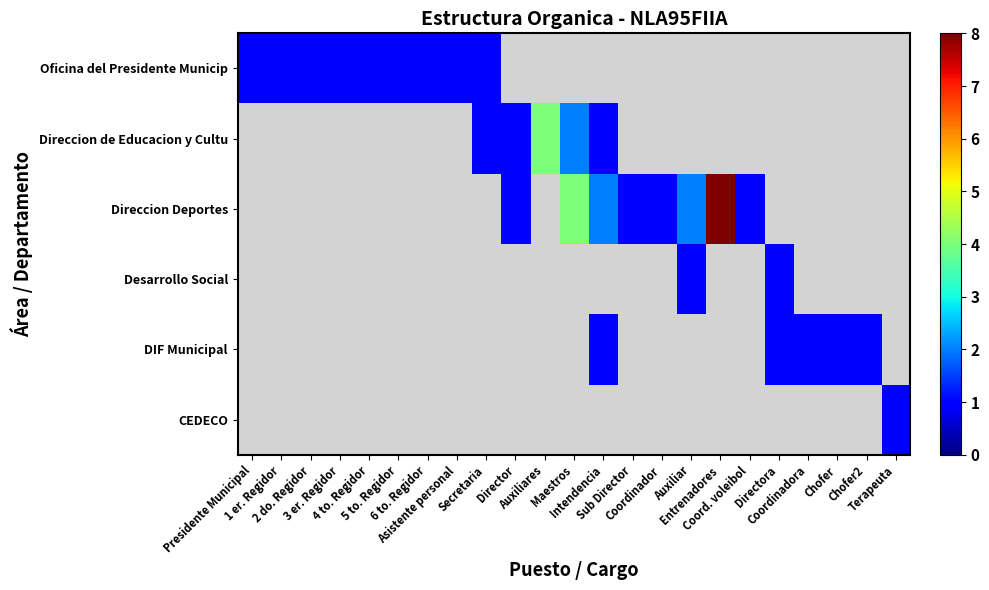

At how many categories does at least one series exceed 2?

3